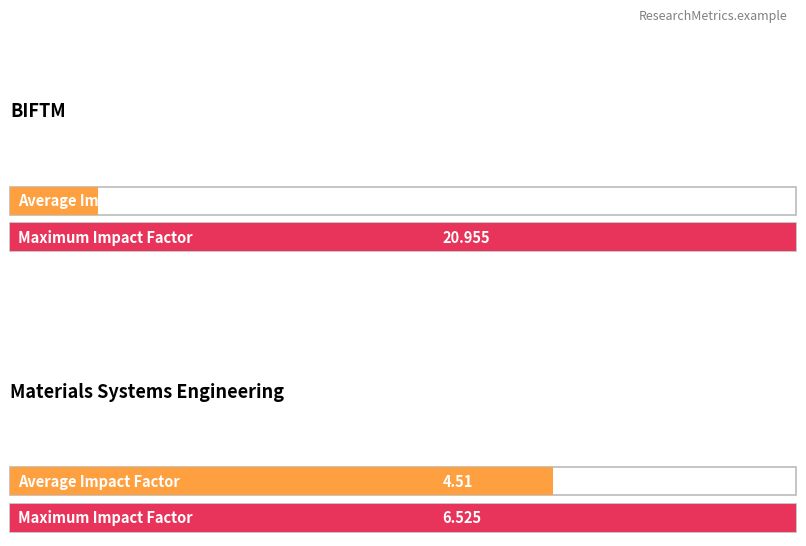

At how many categories does at least one series exceed 17?

1